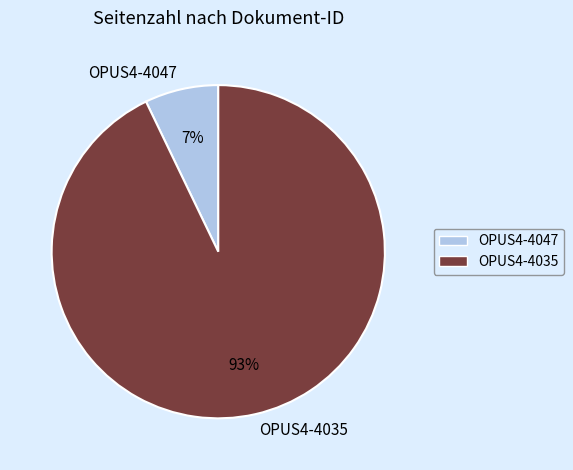

Between OPUS4-4047 and OPUS4-4035, which is larger?

OPUS4-4035